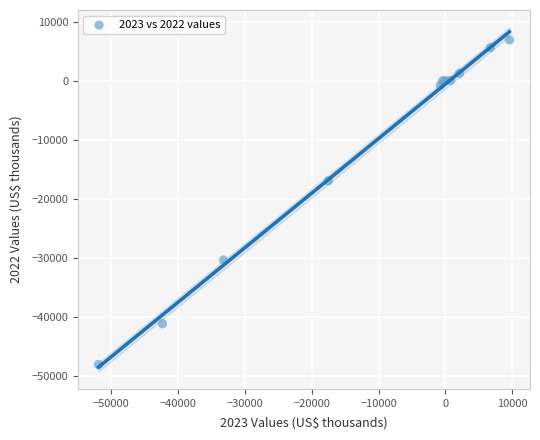

What Y value in the scatter plot is closest to -20575?

-16958